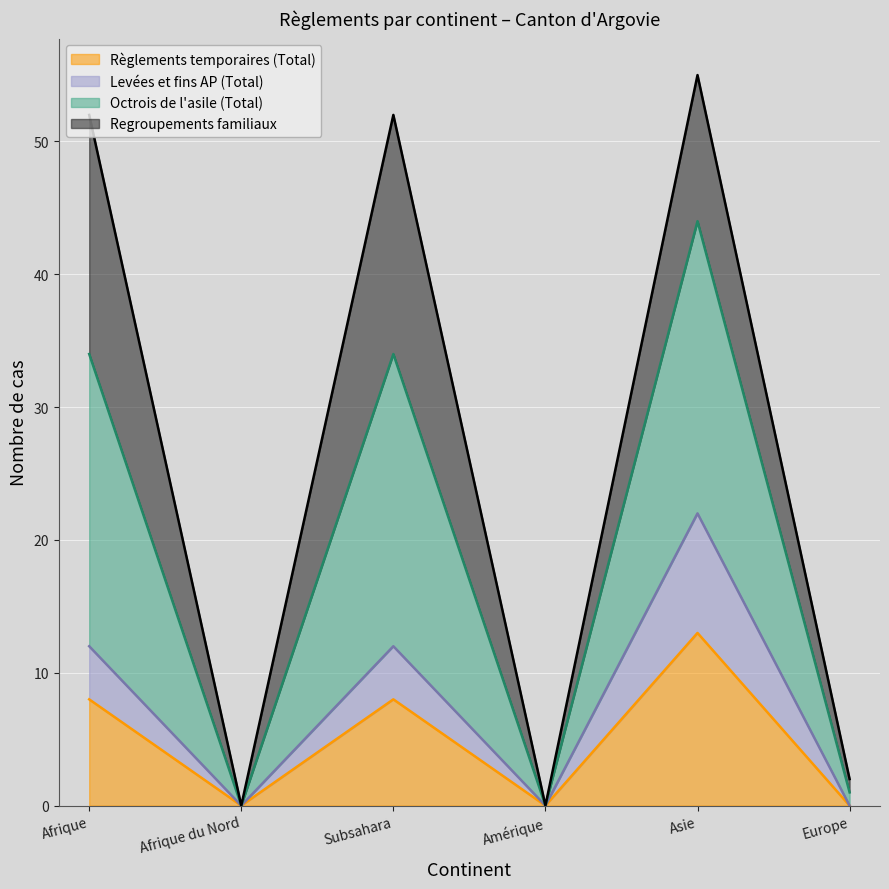

Reading right to left, transcribe the values for Règlements temporaires (Total).

0	13	0	8	0	8